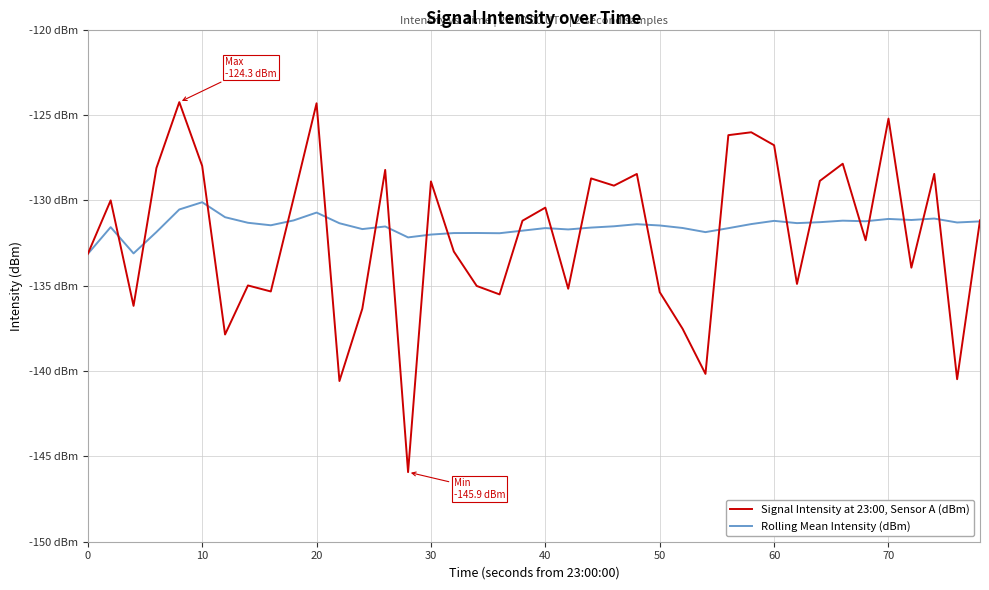

What are all the series names shown in the legend?

Signal Intensity at 23:00, Sensor A (dBm), Rolling Mean Intensity (dBm)